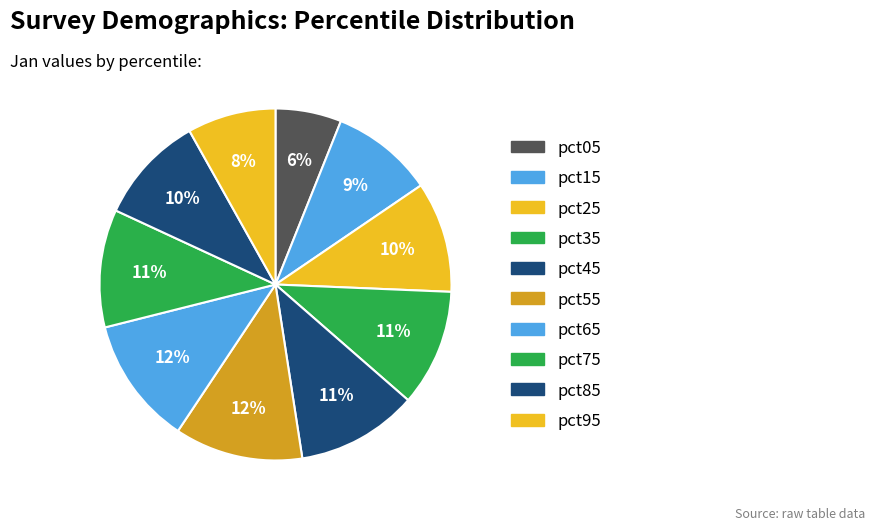

Between pct05 and pct15, which is larger?

pct15